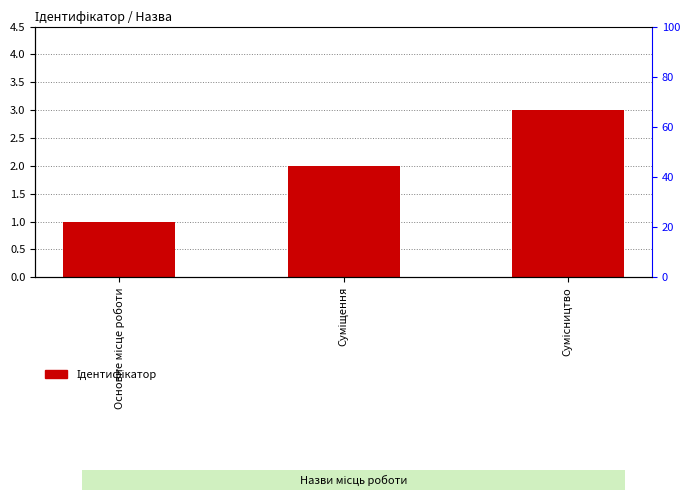

Reading left to right, list all the values displayed in this chart.

1	2	3